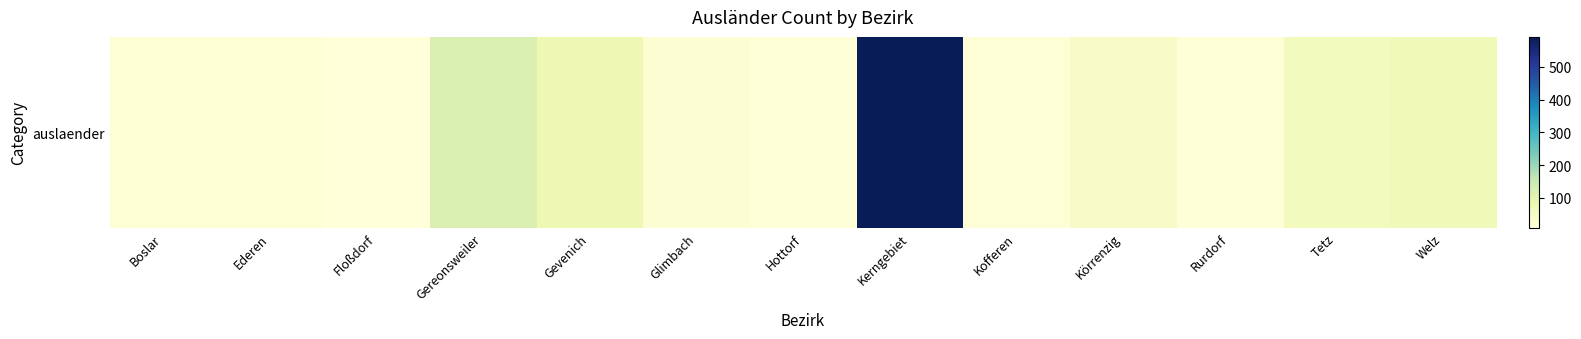

Reading right to left, transcribe all the data shown in this chart.

Welz=70	Tetz=60	Rurdorf=14	Körrenzig=42	Kofferen=17	Kerngebiet=591	Hottorf=13	Glimbach=23	Gevenich=80	Gereonsweiler=118	Floßdorf=10	Ederen=20	Boslar=20